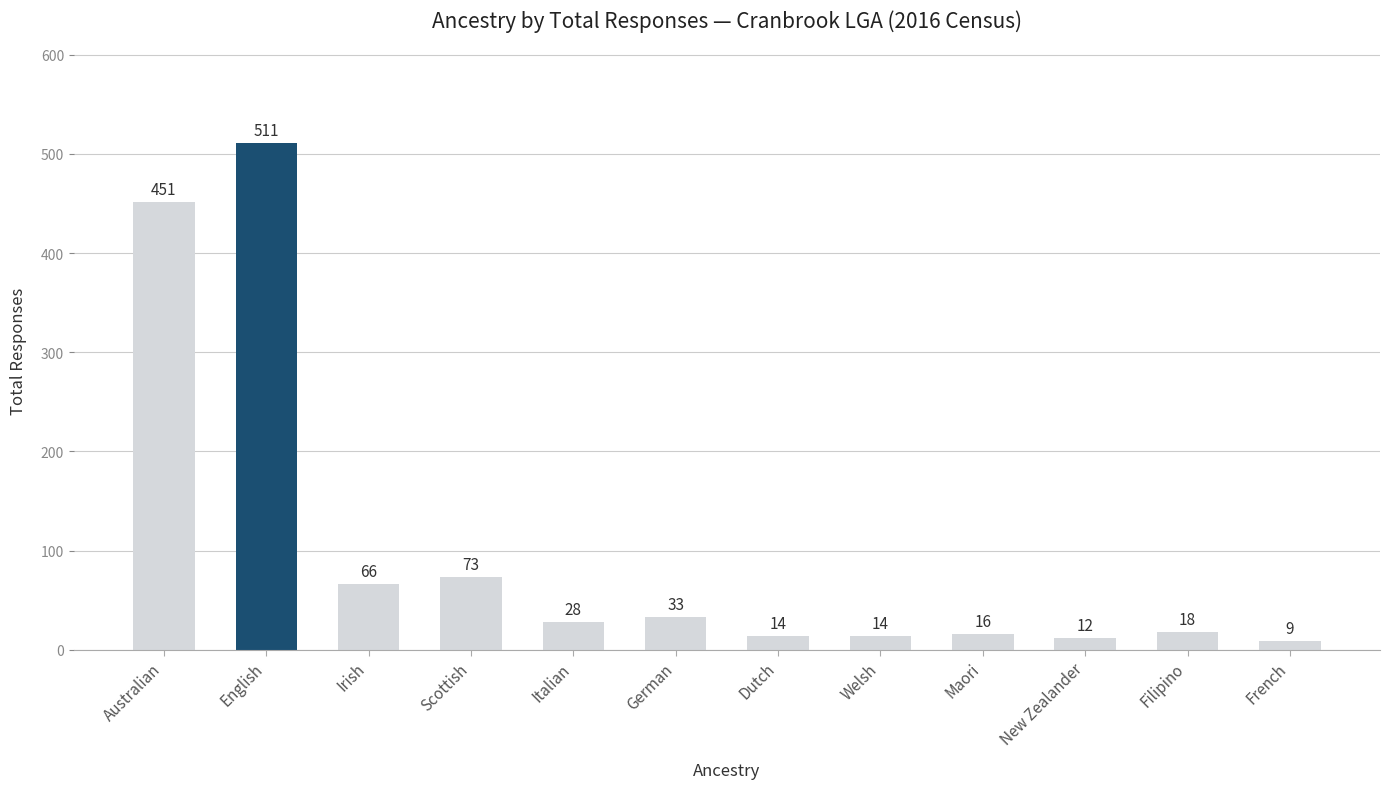

Reading left to right, what are all the values shown in this chart?

451	511	66	73	28	33	14	14	16	12	18	9